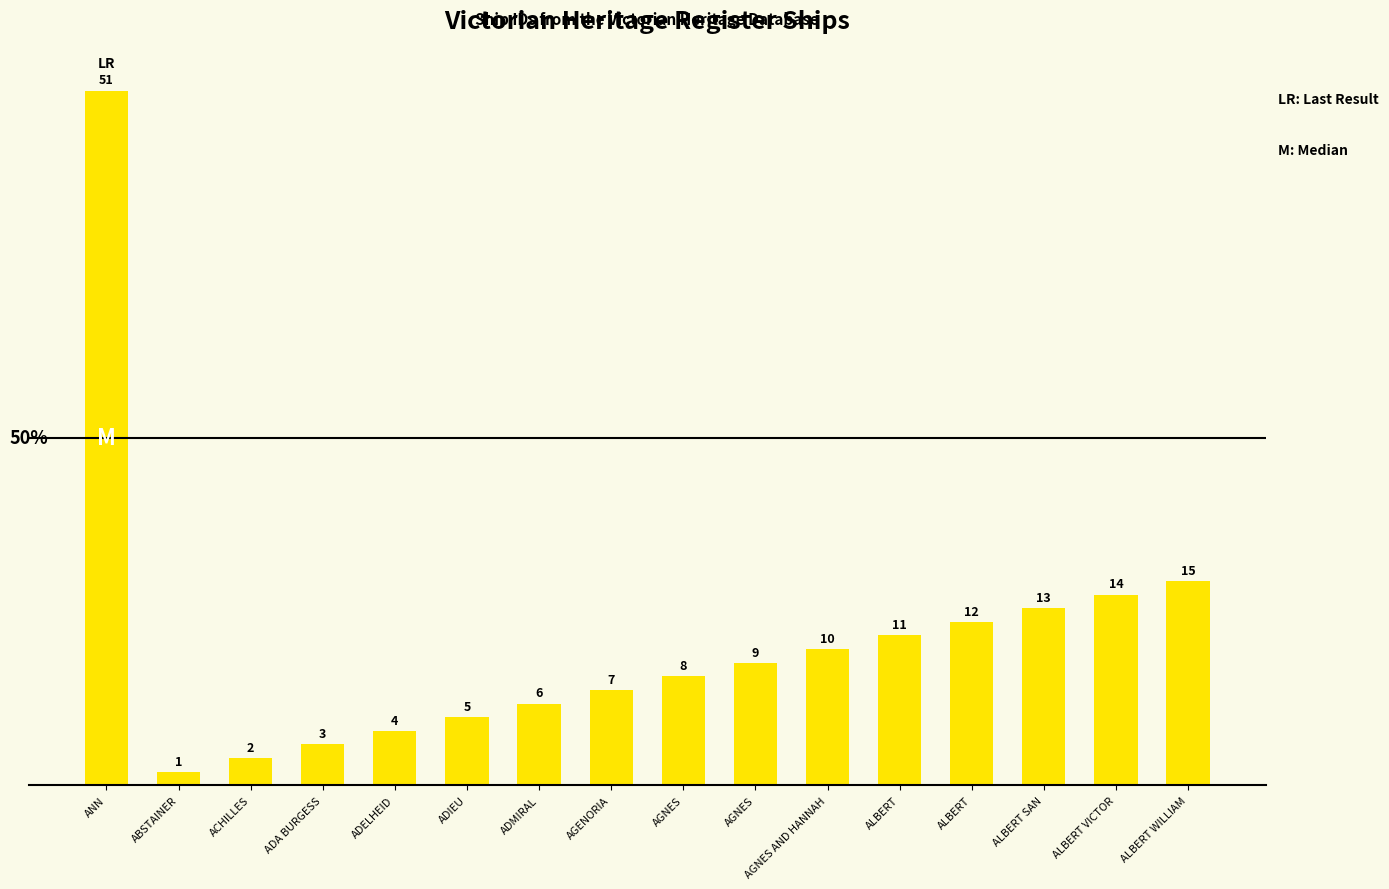

Which category has the highest value across all series?

ANN